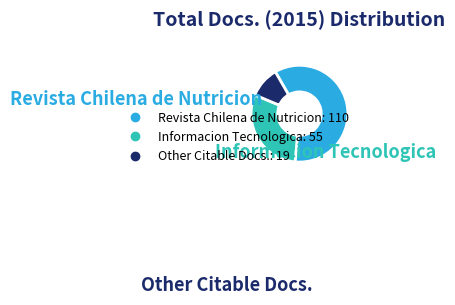

How many slices are in this pie chart?

3